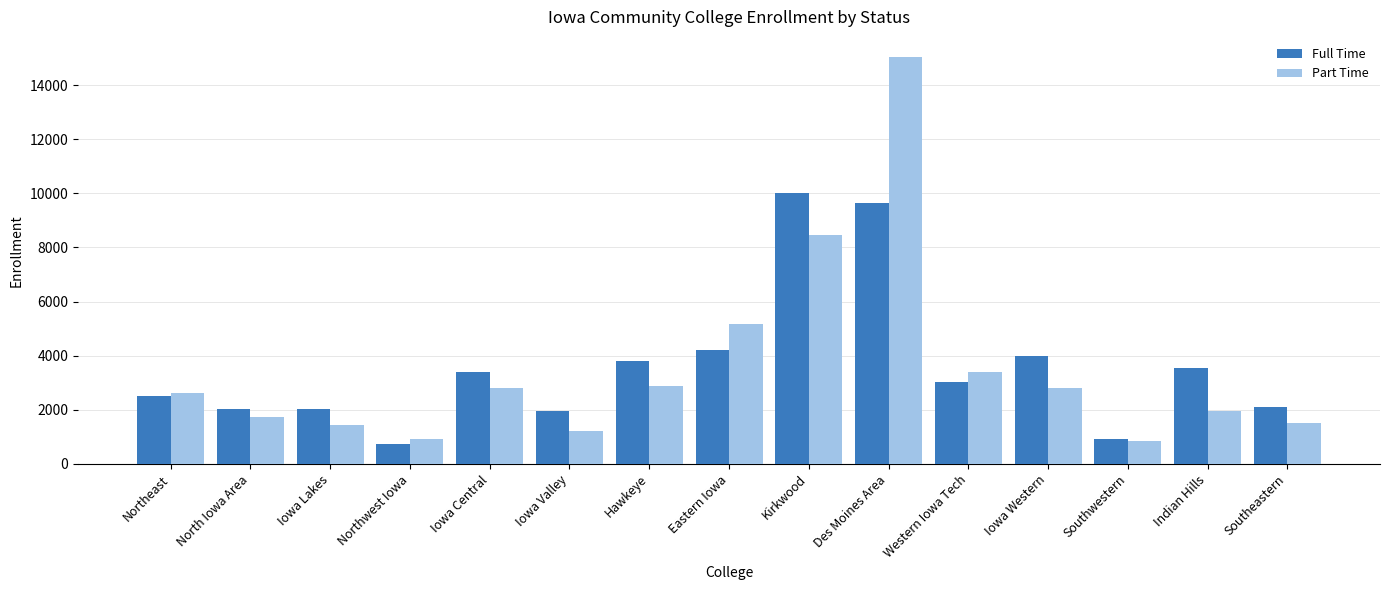

Rank the series by their maximum value, from lowest to highest.

Full Time, Part Time